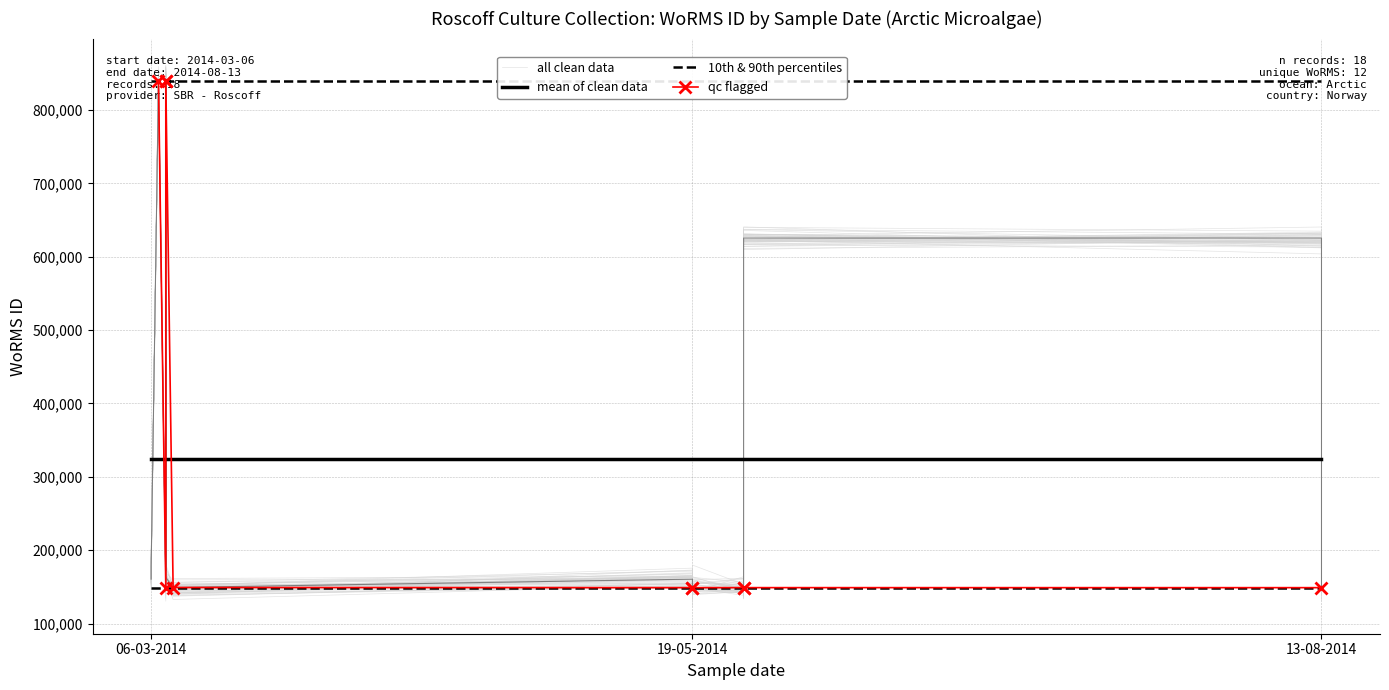

What is the label of the 6th point from the right?

19-05-2014